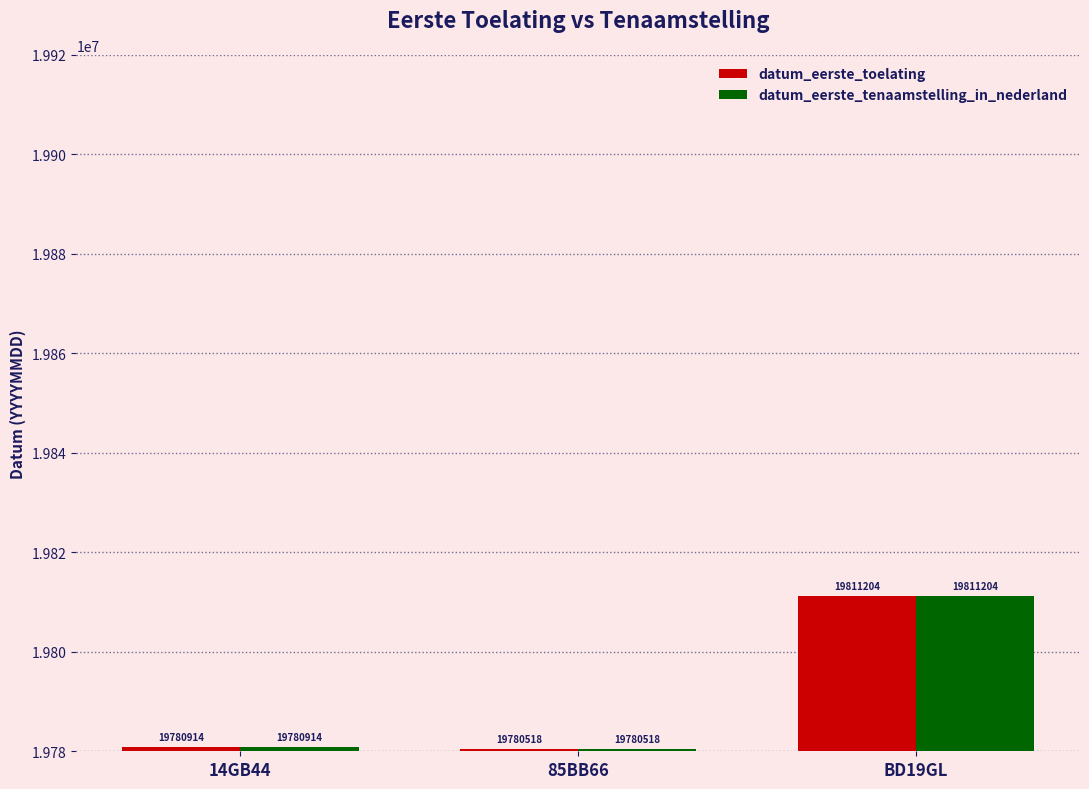

At which label does datum_eerste_toelating reach its minimum?

85BB66